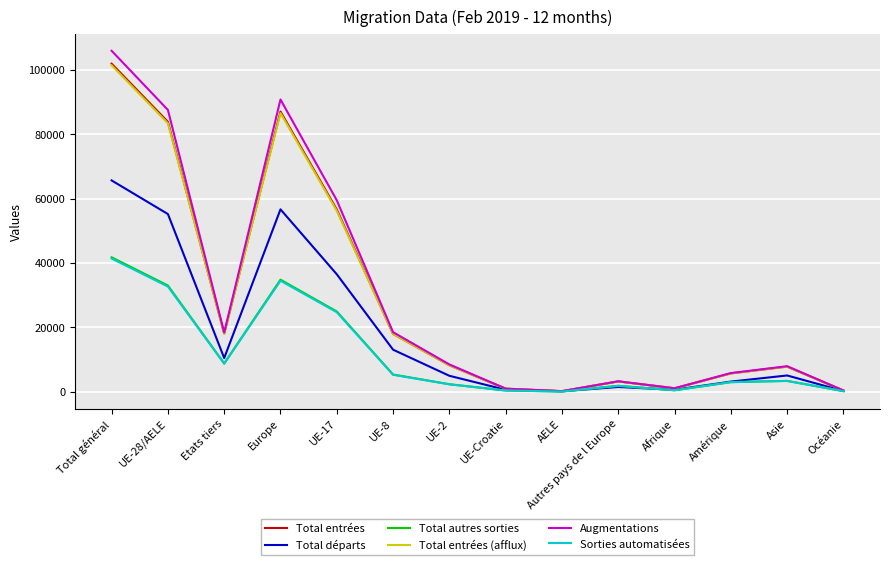

How many distinct data groups are displayed?

6